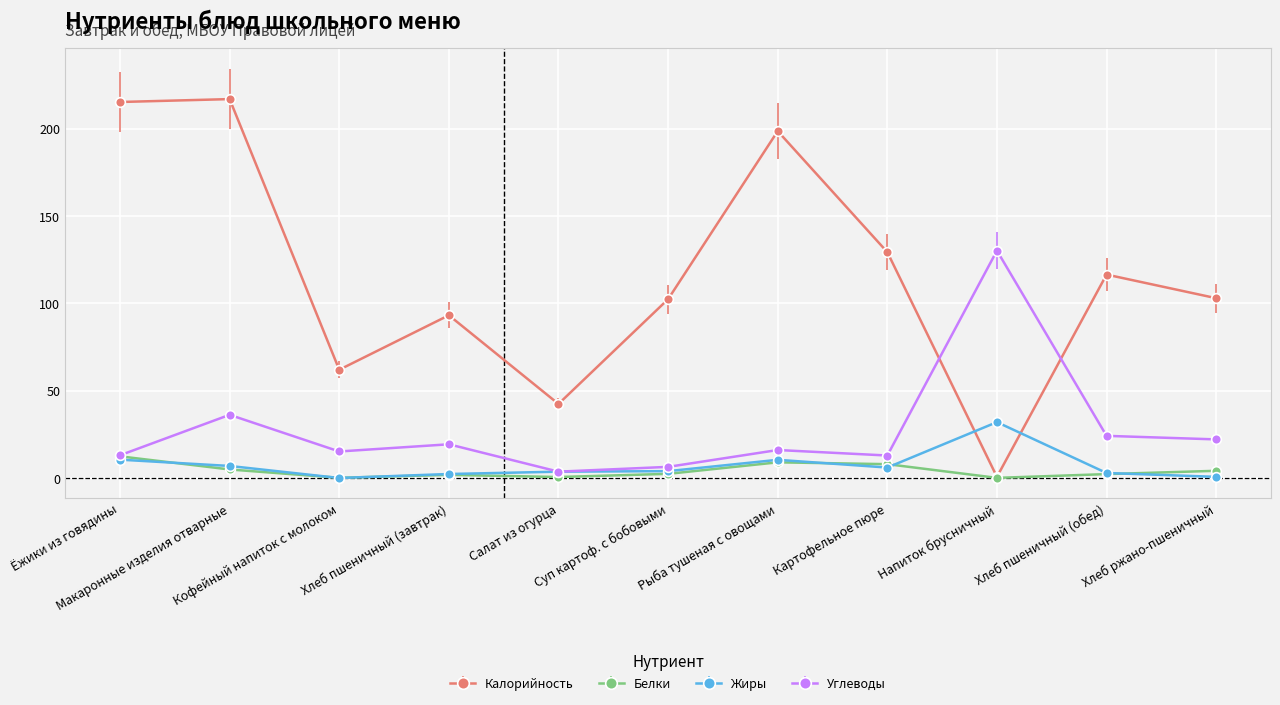

The Жиры series shows 0.0 at Кофейный напиток с молоком. True or false?

True